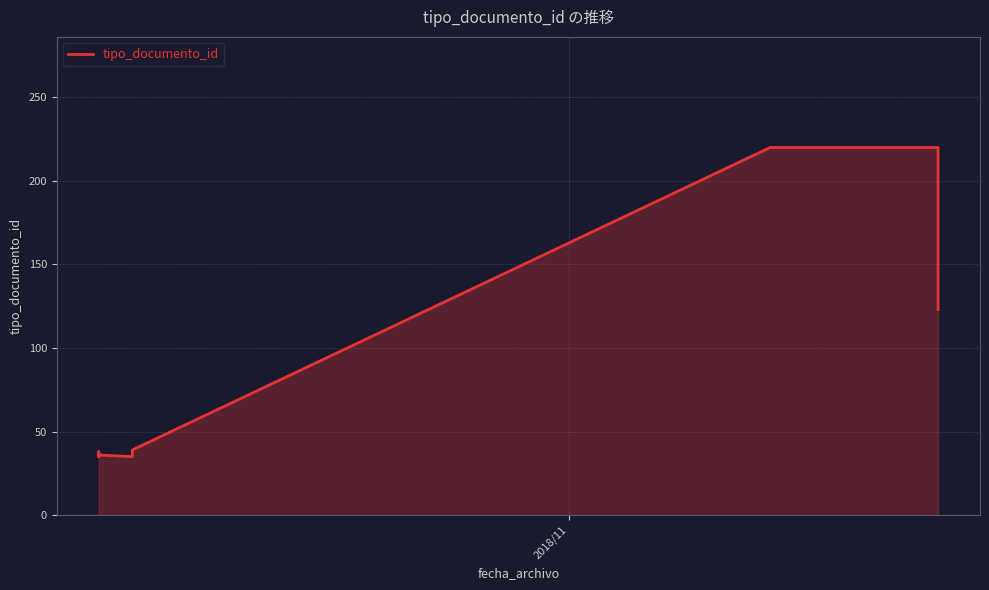

The value at 7 is 70. True or false?

False